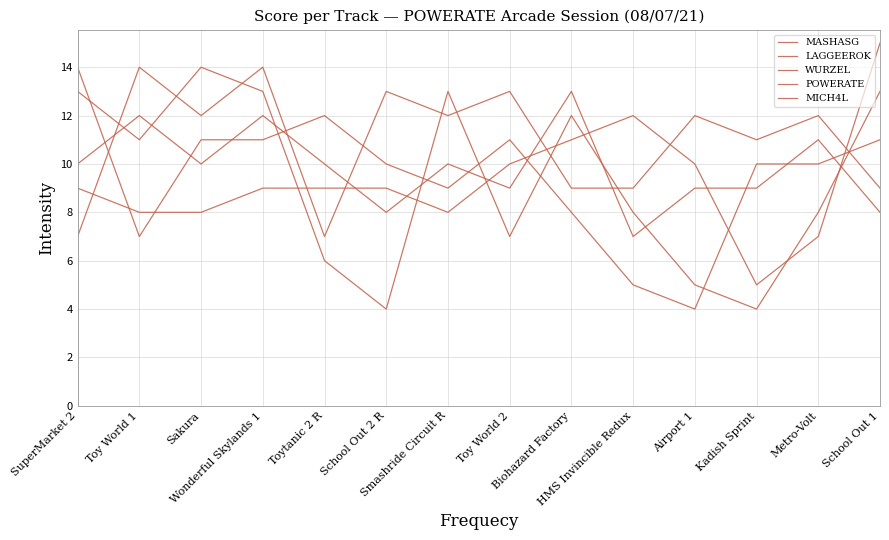

How many lines are shown in the chart?

5